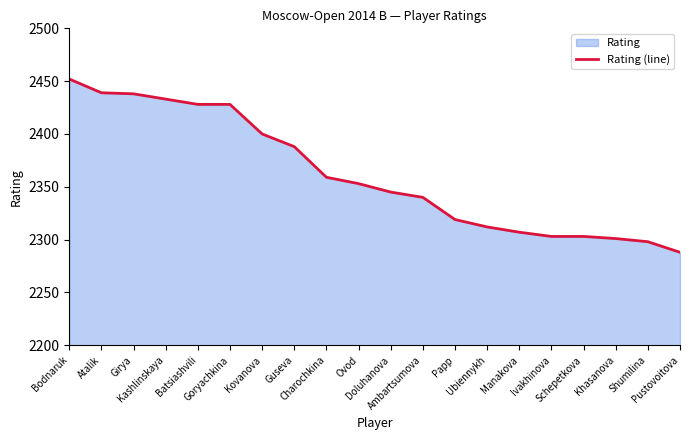

What is the difference between the values at Shumilina and Charochkina?

61